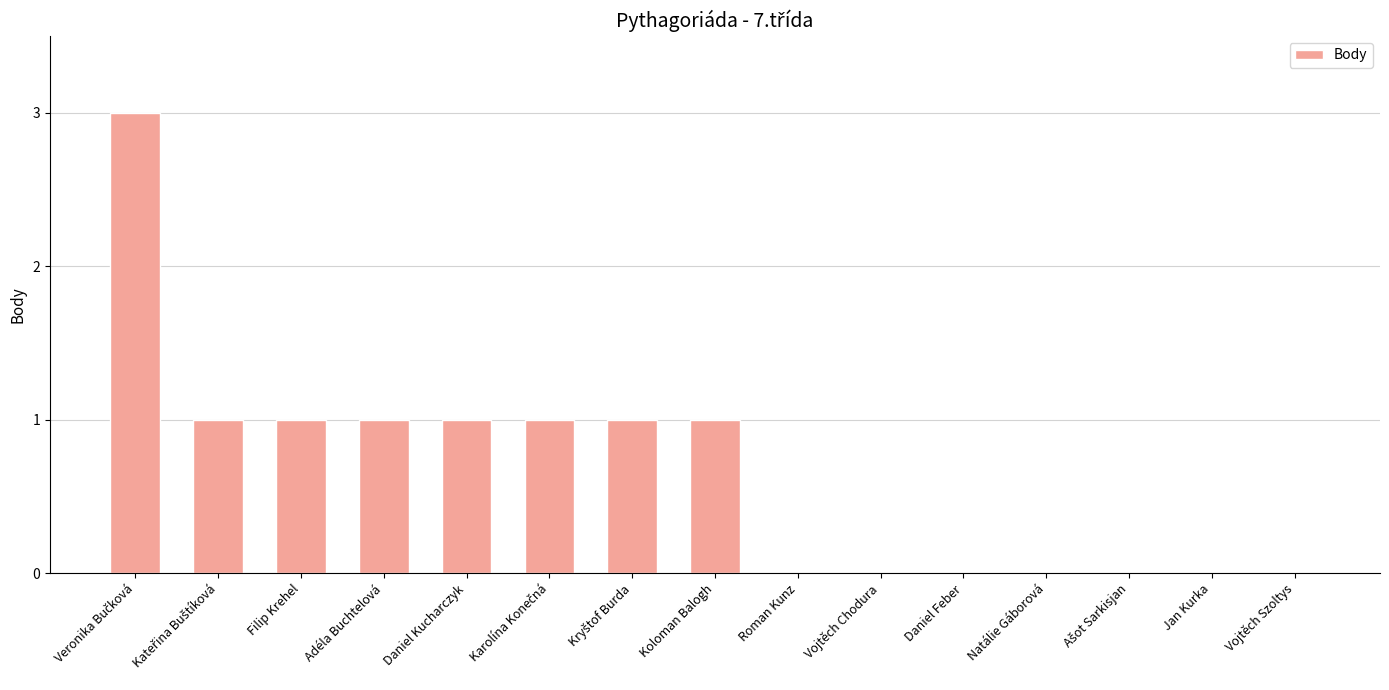

What is the maximum value shown in the chart?

3